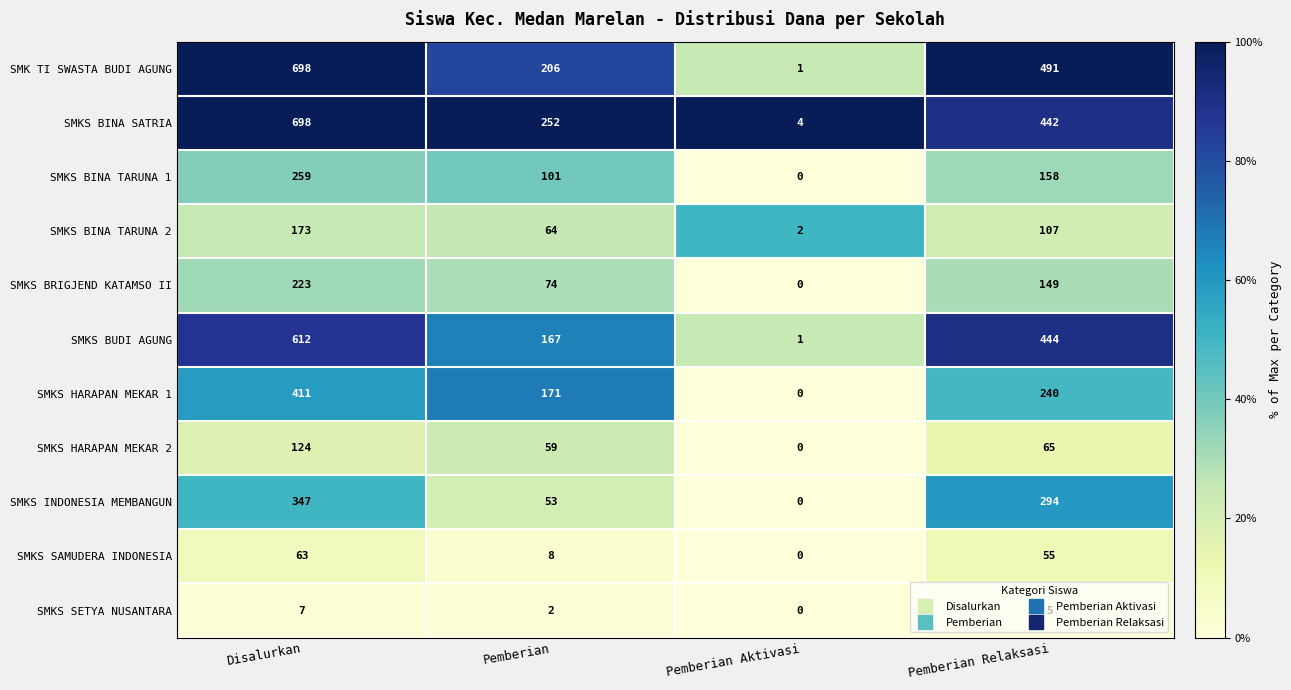

Rank the series at Pemberian from highest to lowest value.

SMKS BINA SATRIA, SMK TI SWASTA BUDI AGUNG, SMKS HARAPAN MEKAR 1, SMKS BUDI AGUNG, SMKS BINA TARUNA 1, SMKS BRIGJEND KATAMSO II, SMKS BINA TARUNA 2, SMKS HARAPAN MEKAR 2, SMKS INDONESIA MEMBANGUN, SMKS SAMUDERA INDONESIA, SMKS SETYA NUSANTARA